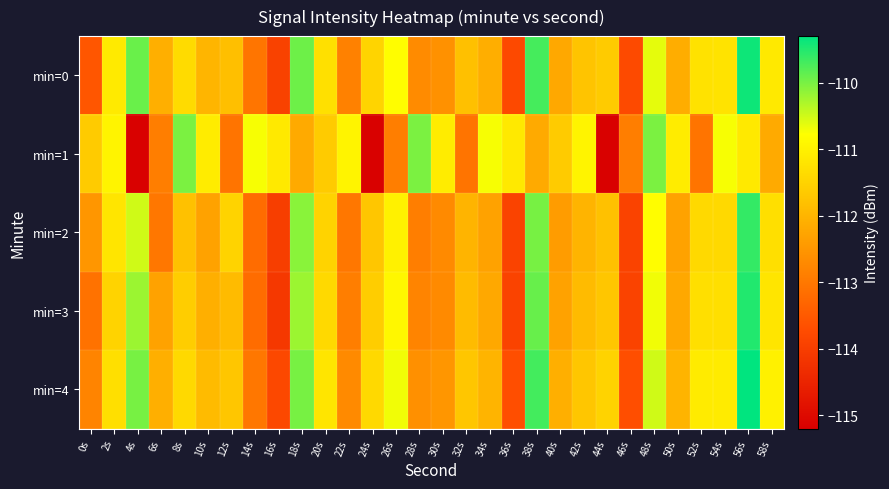

What is the difference between the highest and lowest values at 42s?

1.0